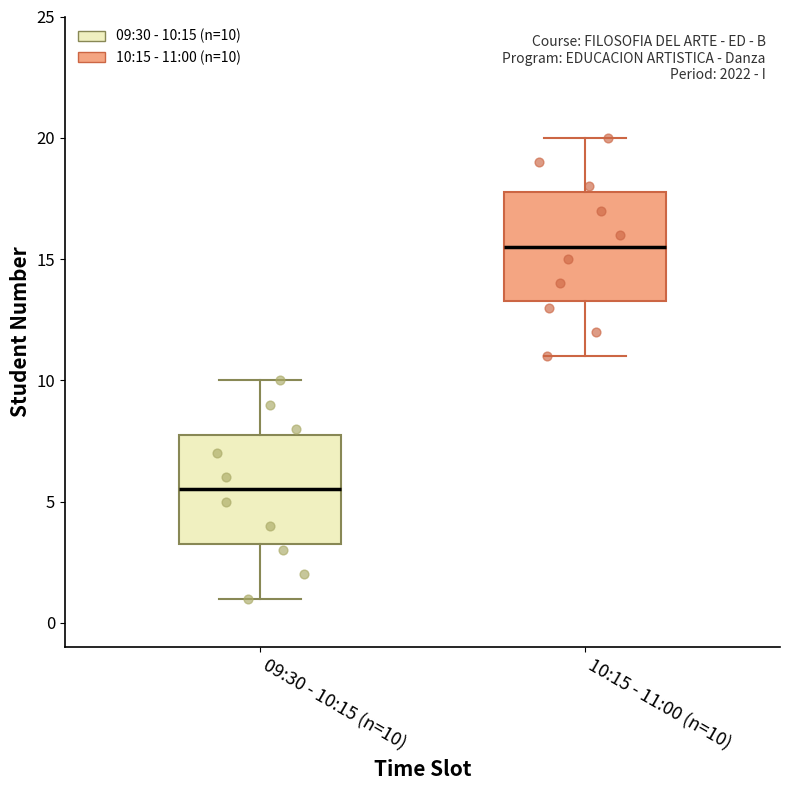

Reading left to right, transcribe this box plot: for each box, give where its median line is, the range the box spans, and where its two whiskers end, as read against the y-axis. The values are not printed on the chart, so give them approximately, as read against the axis.

09:30 - 10:15 (n=10): median 5.5, box 3.5 to 8.0, whiskers 1.0 to 10.0
10:15 - 11:00 (n=10): median 15.5, box 13.5 to 18.0, whiskers 11.0 to 20.0